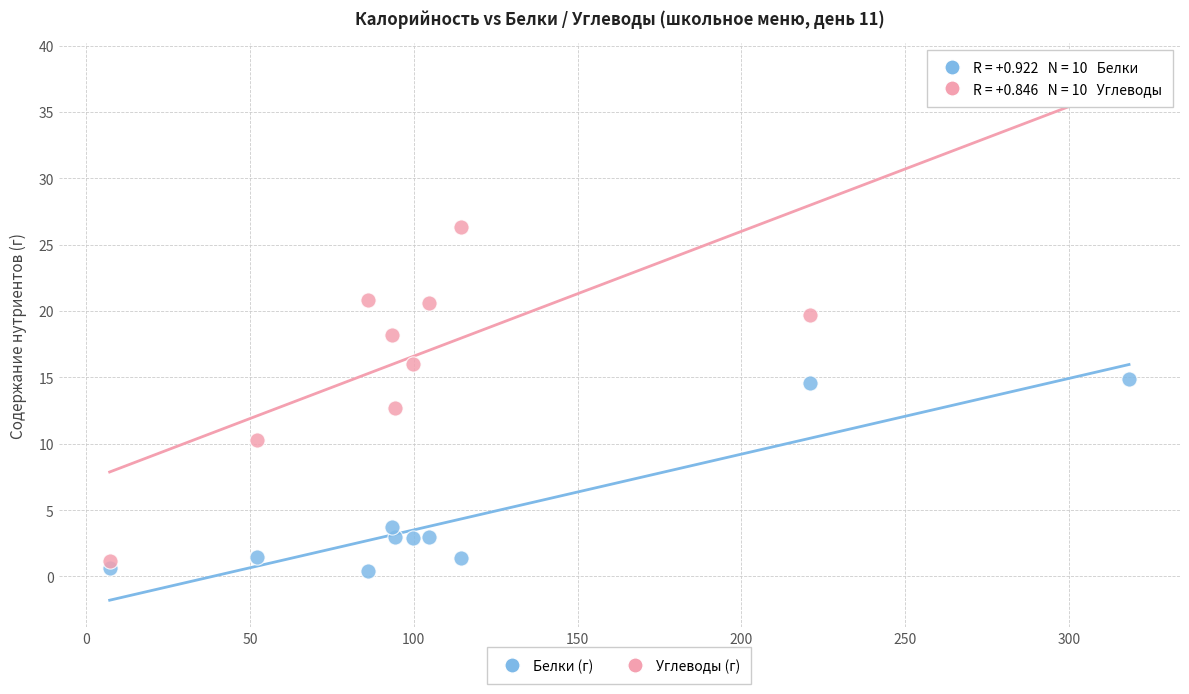

Across all data points, what is the range of Y values (max minus min)?

37.8